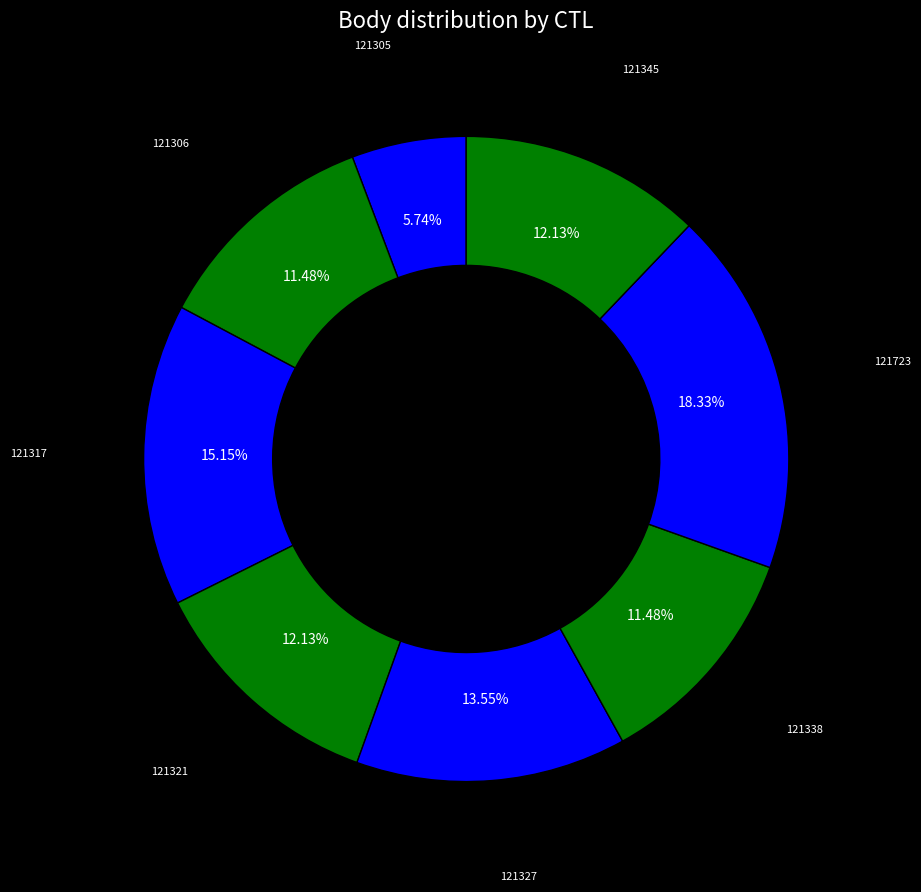

How many segments does this pie chart have?

8